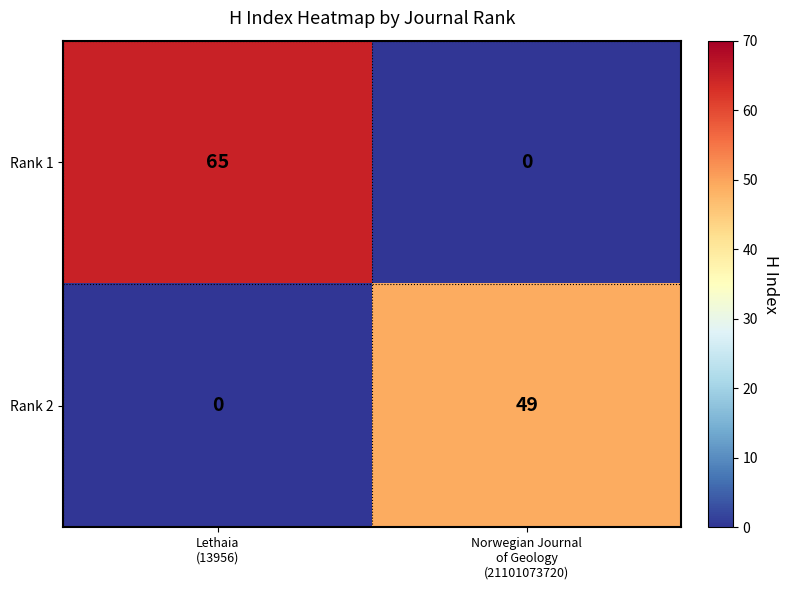

What is the sum of all Rank 2 values?

49